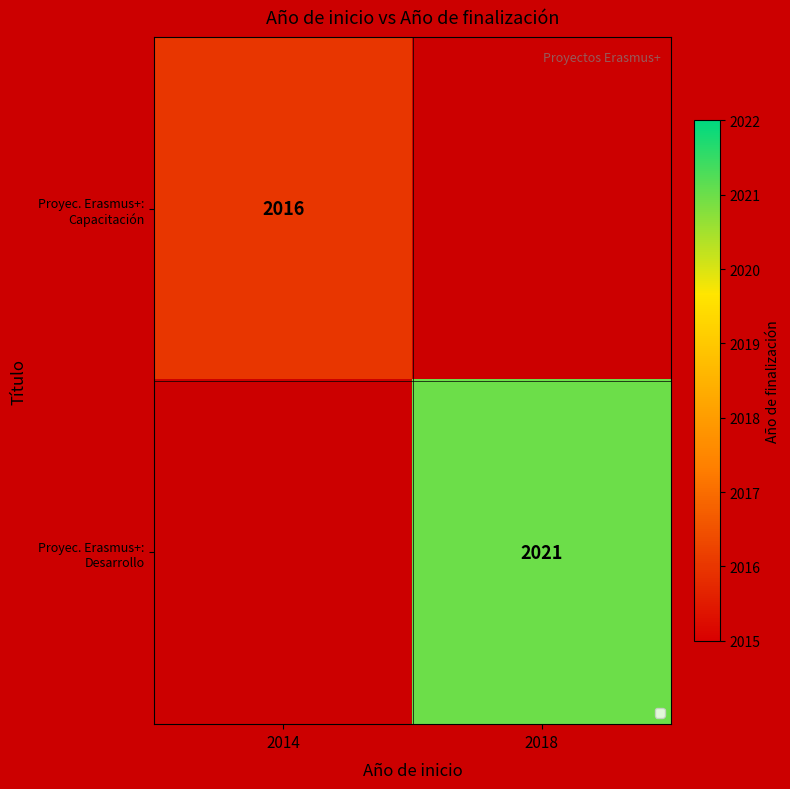

Read the Proyec. Erasmus+: Capacitación value at 2014.

2016.0